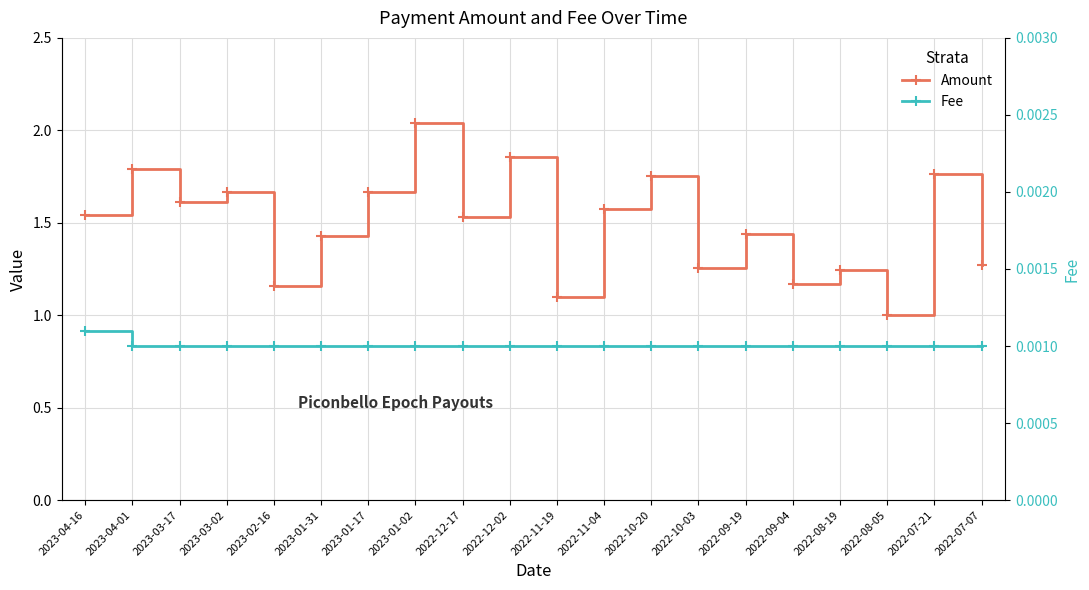

True or false: Fee has more than 1 interior local peaks.

False